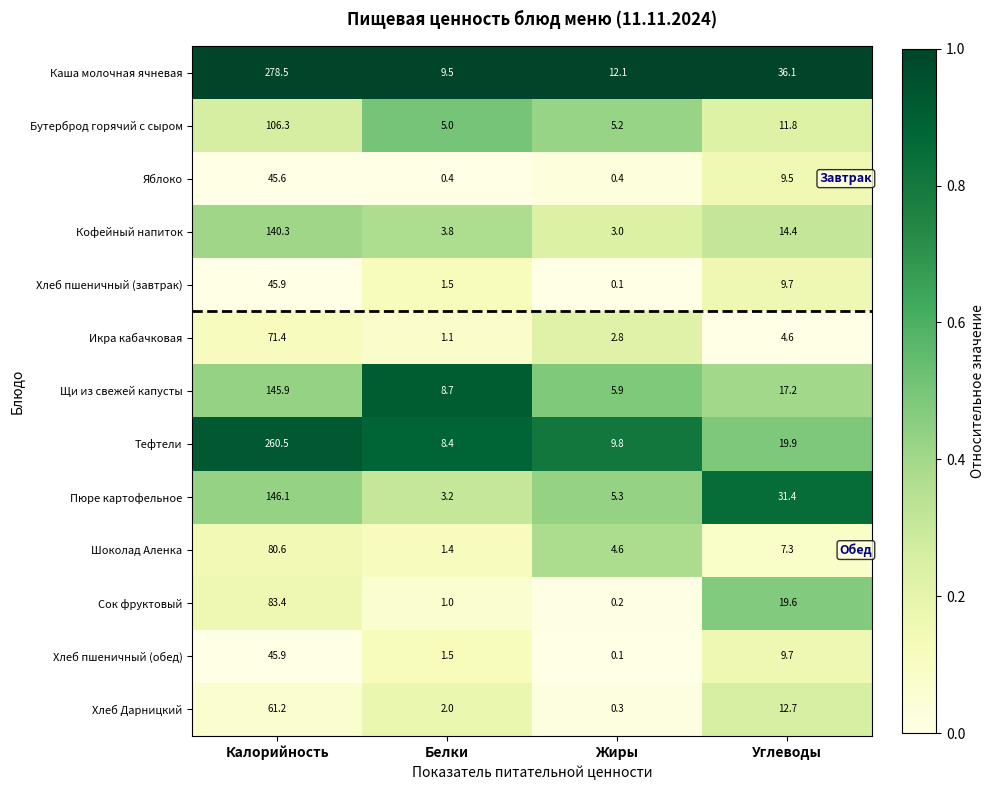

Which series changed the most between Жиры and Углеводы?

Пюре картофельное